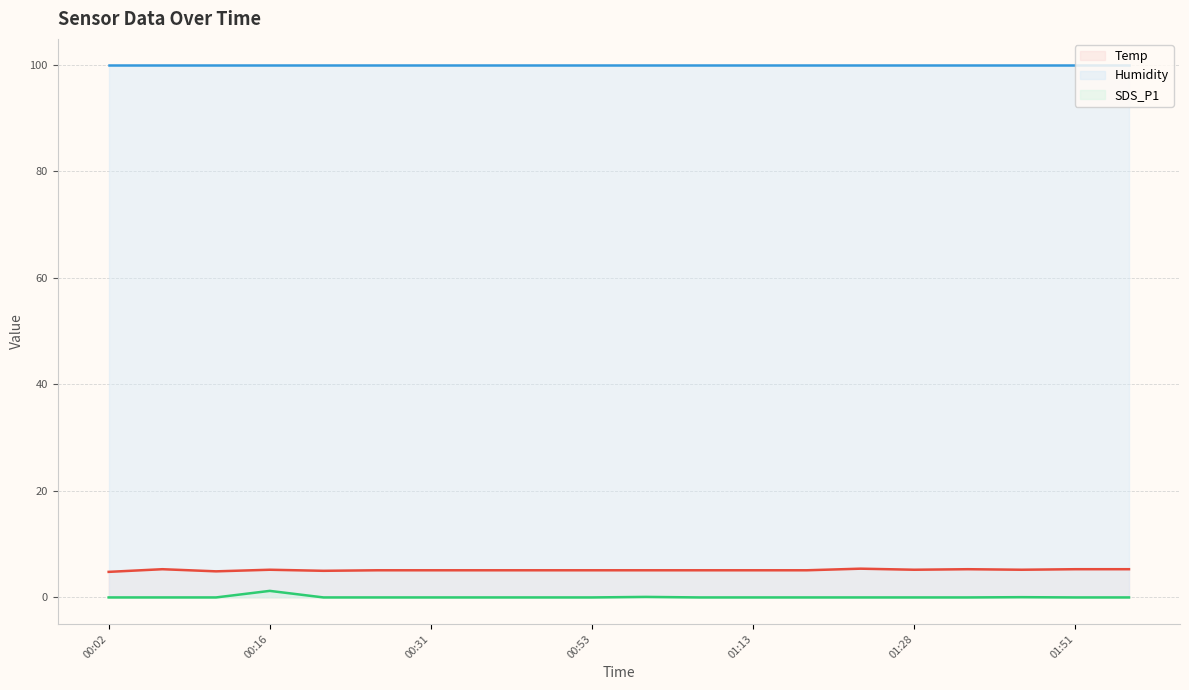

The value of SDS_P1 at 00:08 is 0.8. True or false?

False